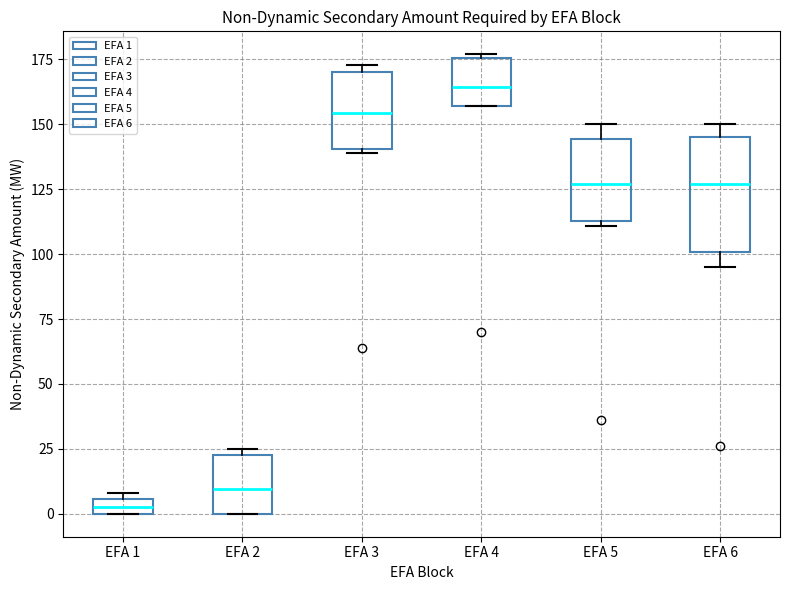

Which box has the highest median line?

EFA 4